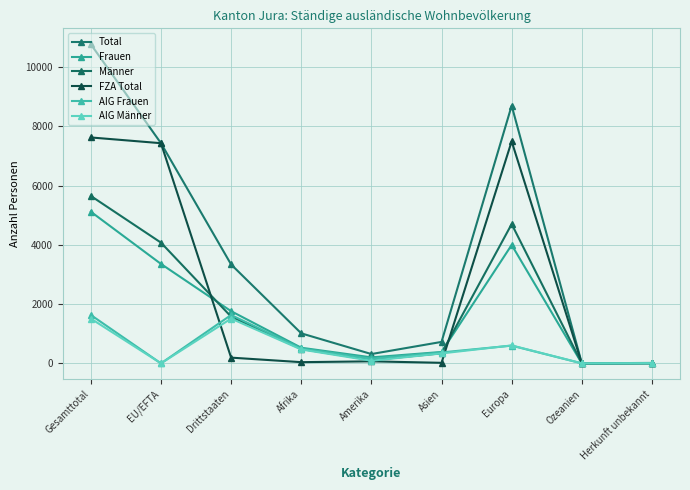

What is the average value of the FZA Total series?

2543